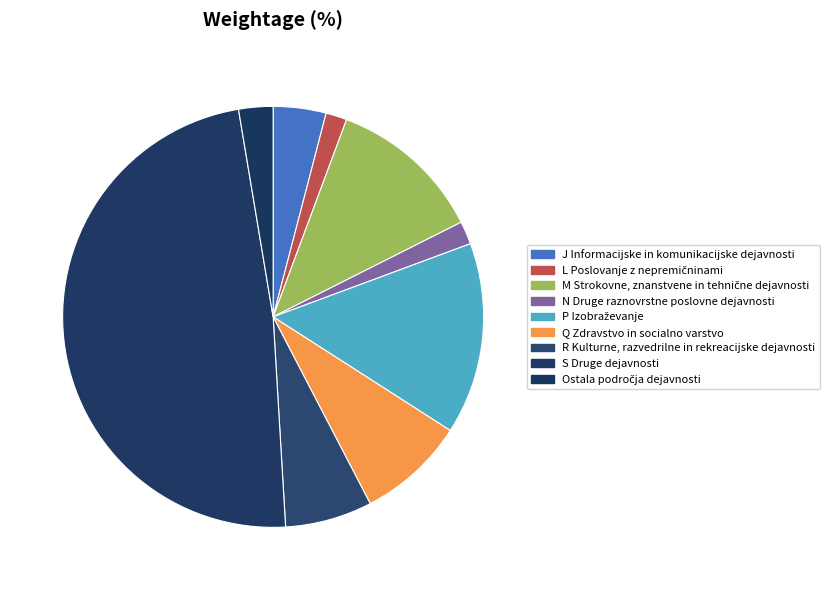

To the nearest percent, what is the average slice percentage?

11%